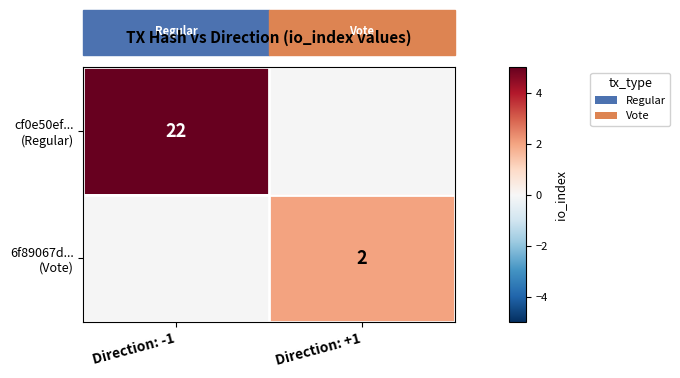

At how many categories does at least one series exceed 8?

1